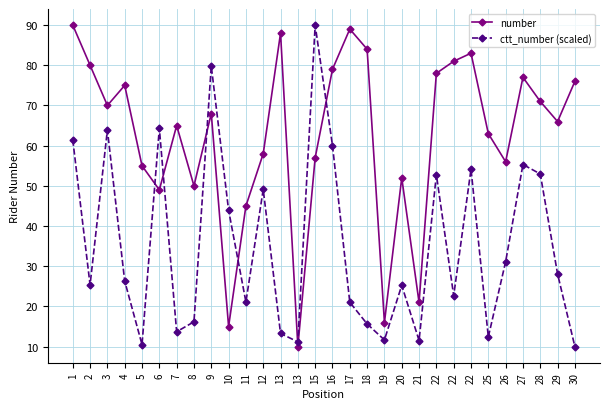

What are all the series names shown in the legend?

number, ctt_number (scaled)